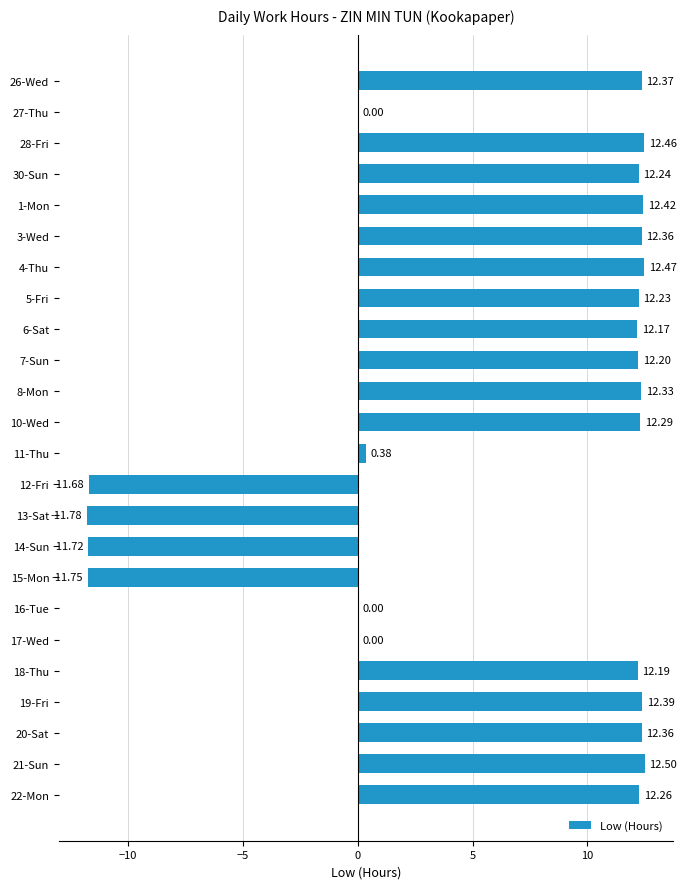

What is the sum of the values at 28-Fri and 14-Sun?

0.7